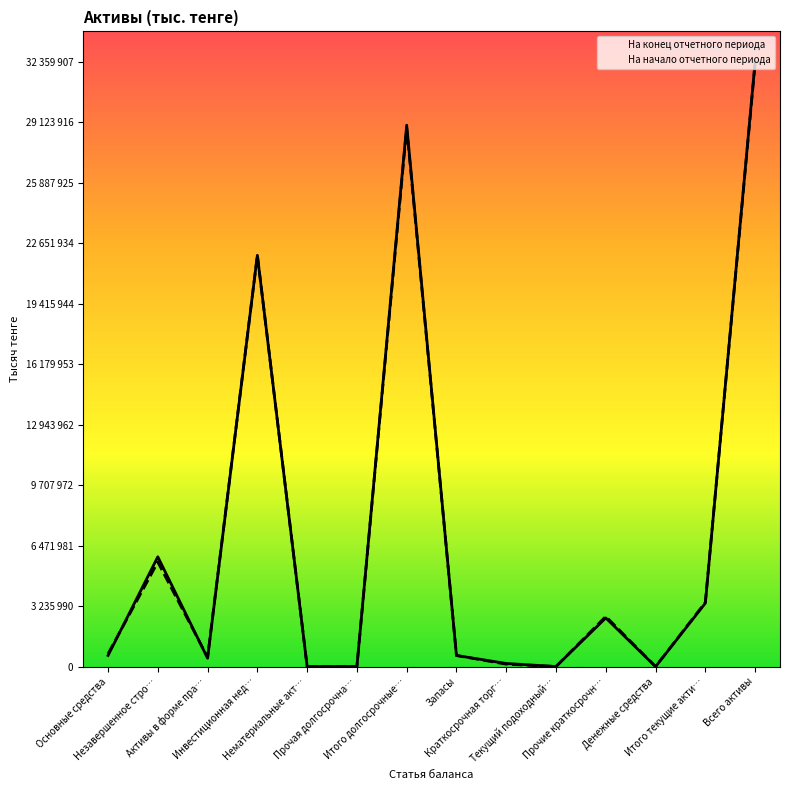

Does the chart display data point markers on the line(s)?

No